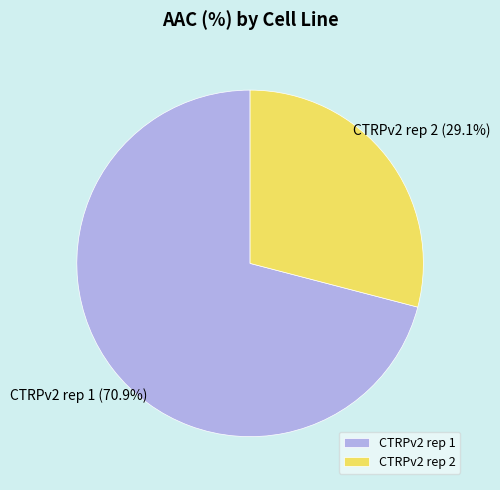

Is it true that CTRPv2 rep 1 is 63% of the pie?

False